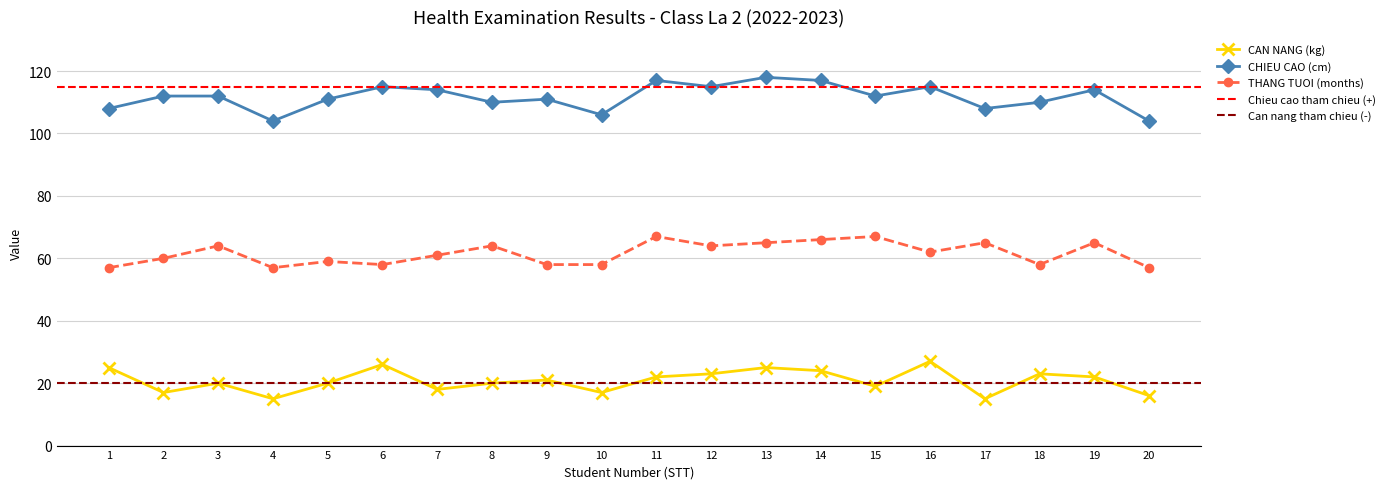

What is the average value of the THANG TUOI series?

62